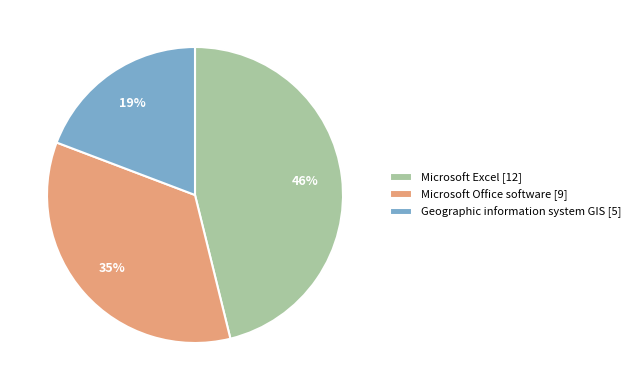

Rank the categories by value from highest to lowest.

Microsoft Excel, Microsoft Office software, Geographic information system GIS